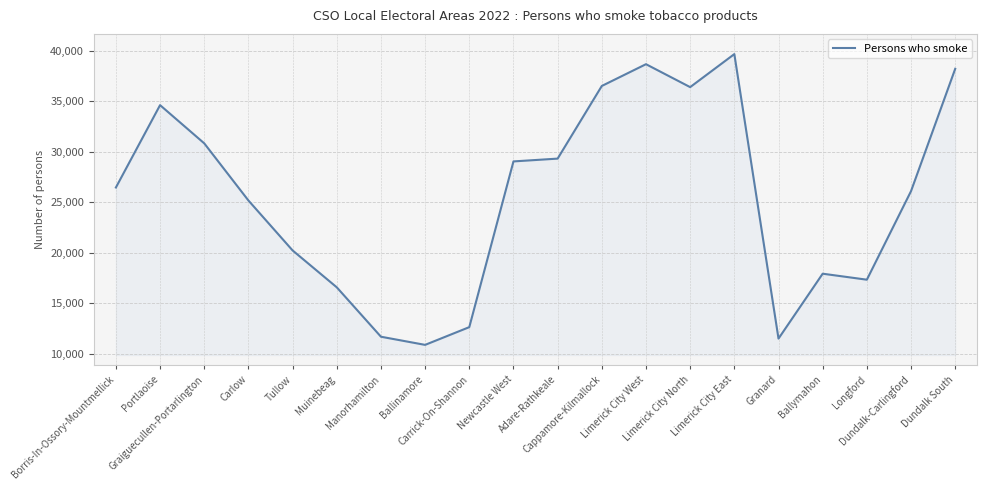

What is the greatest value displayed?

39653